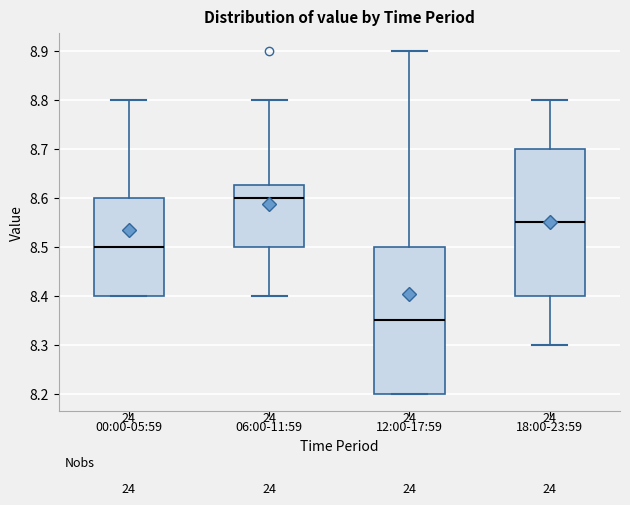

Which box has the lowest median line?

12:00-17:59